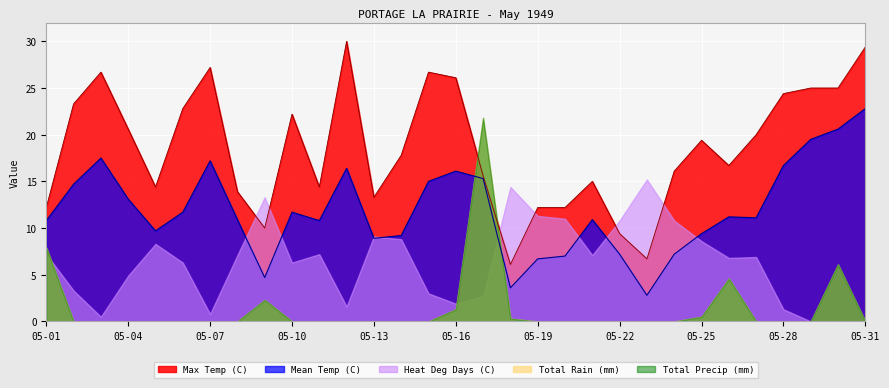

What is the difference between the maximum and second lowest values in the Max Temp (C) series?

23.3